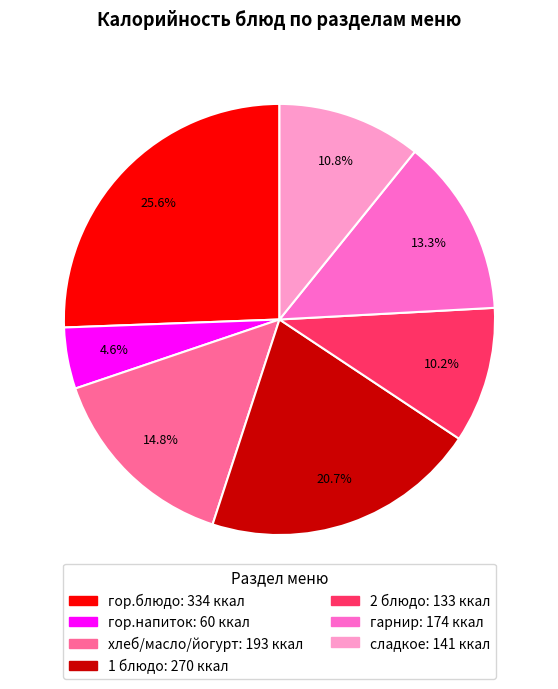

To the nearest percent, what is the average slice percentage?

14%